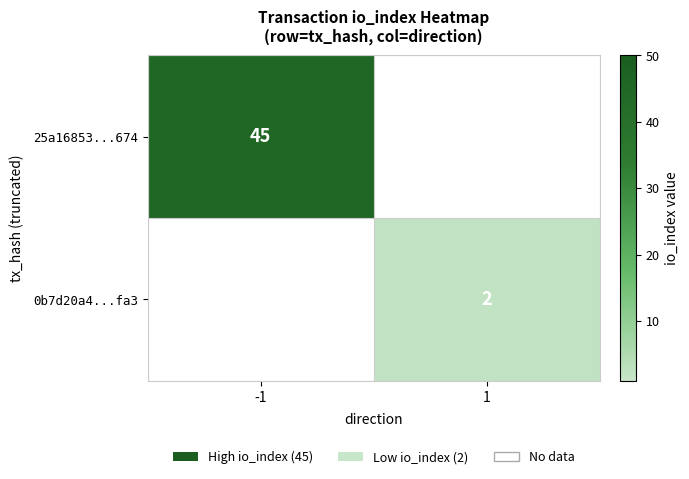

The 25a16853...674 series shows 45 at -1. True or false?

True